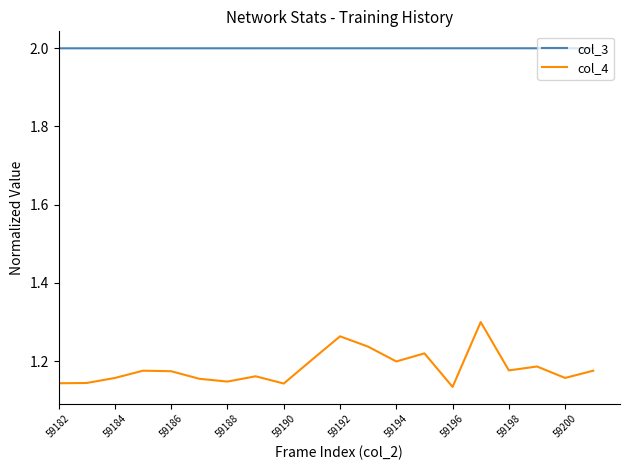

True or false: col_4 and col_3 cross at least once.

False